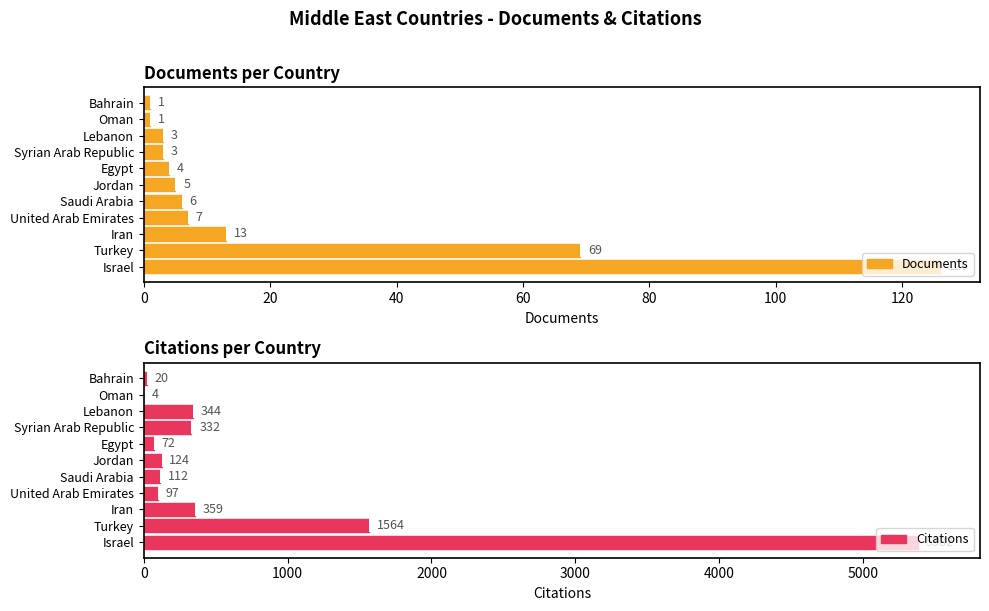

The Documents series shows 4 at Egypt. True or false?

True